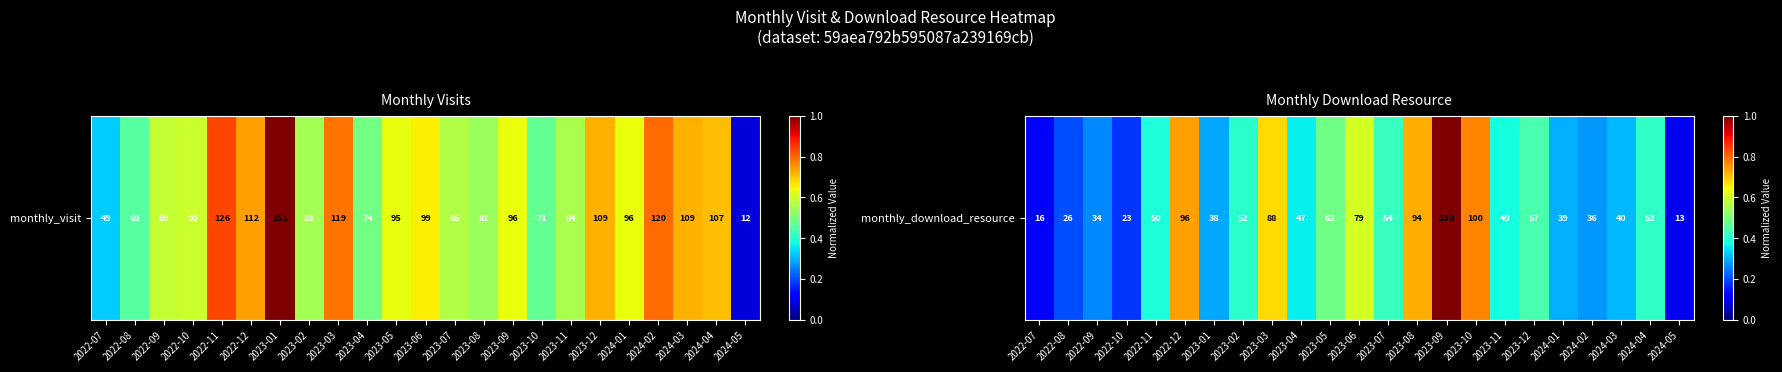

What is the difference between the values at 2024-05 and 2023-12?

0.3